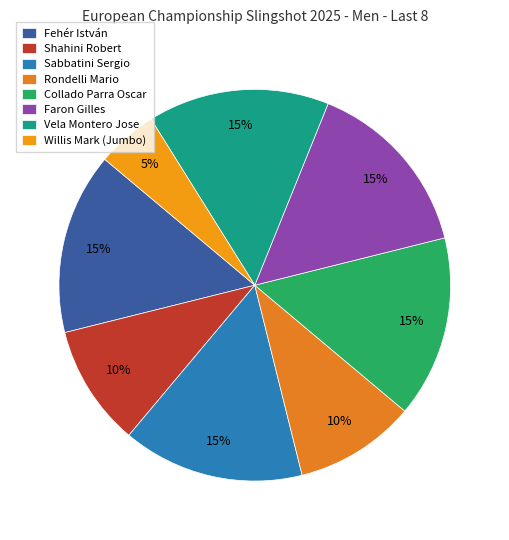

Which slice is the largest?

Fehér István